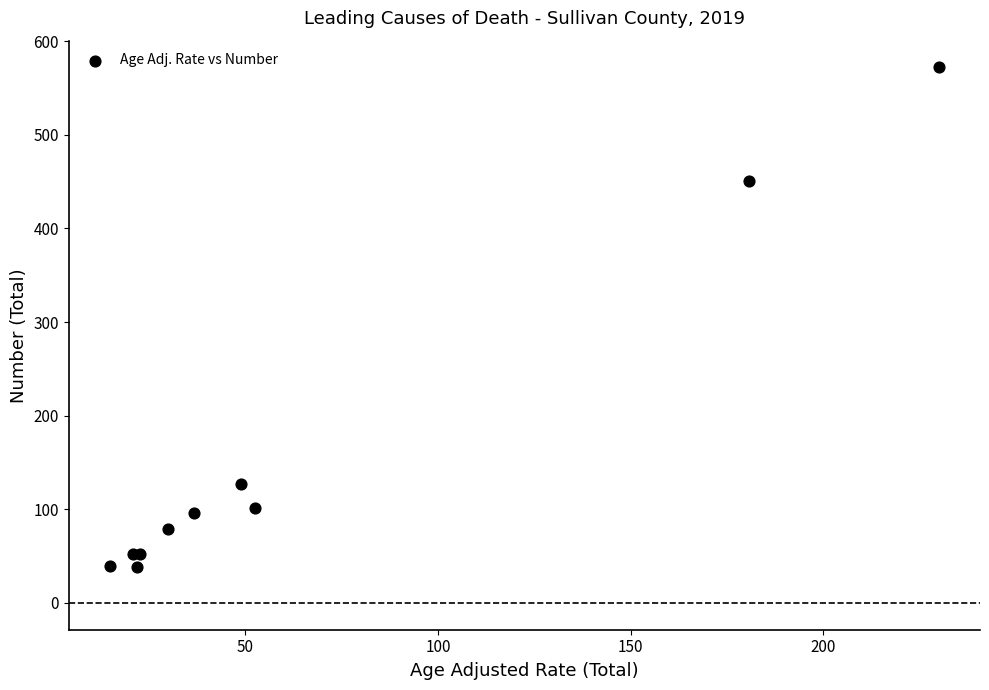

What Y value in the scatter plot is closest to 305?

451